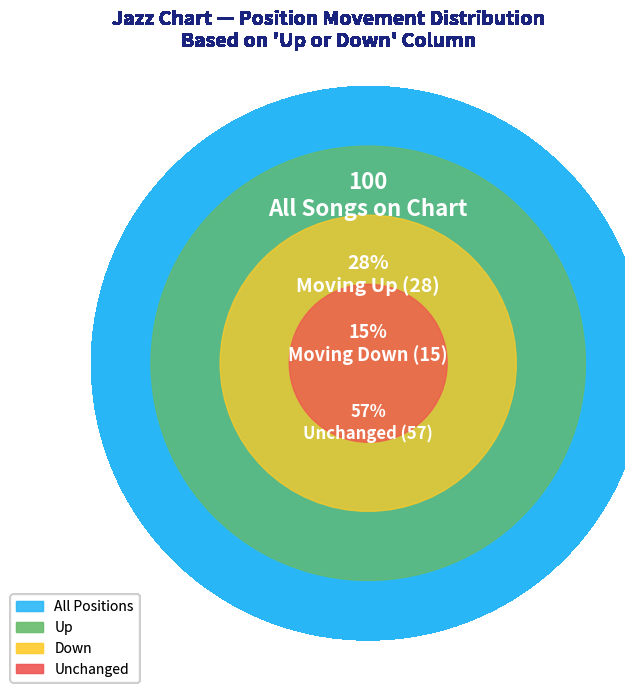

What is the ratio of the value at up to the value at down?

1.9